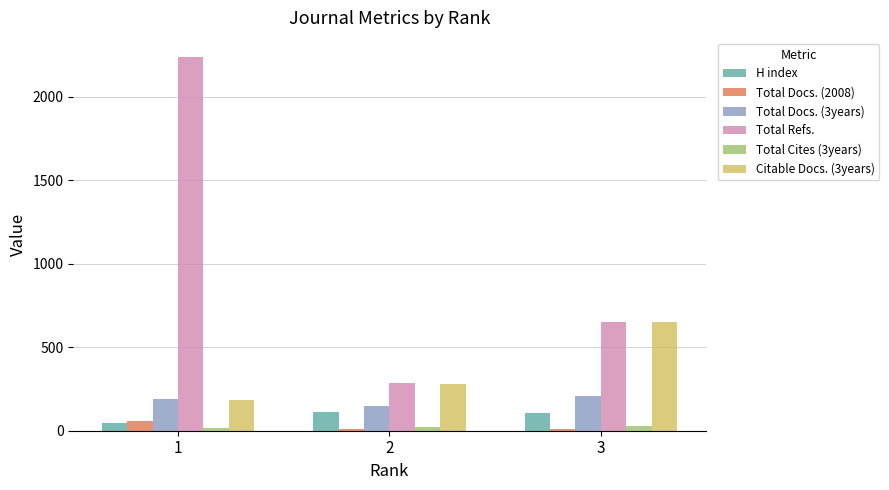

Which series has the largest total across all categories?

Total Refs.